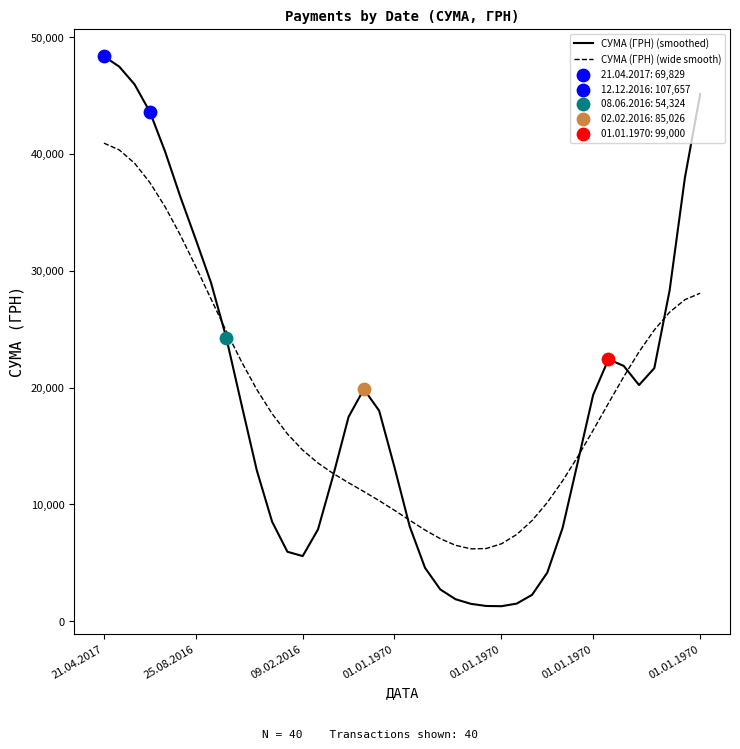

Which series has the largest range (max minus min)?

СУМА (ГРН) (smoothed)